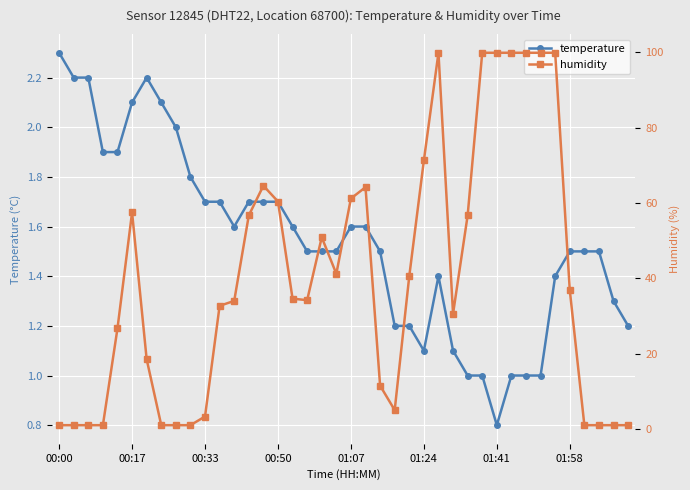

The temperature series shows 1.5 at 01:58. True or false?

True